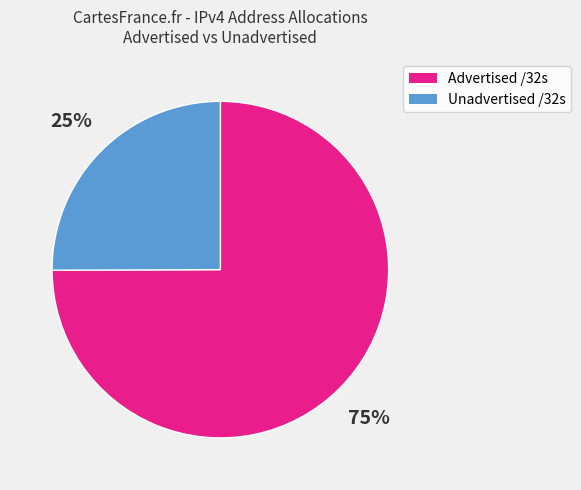

What is the ratio of the value at Unadvertised /32s to the value at Advertised /32s?

0.3